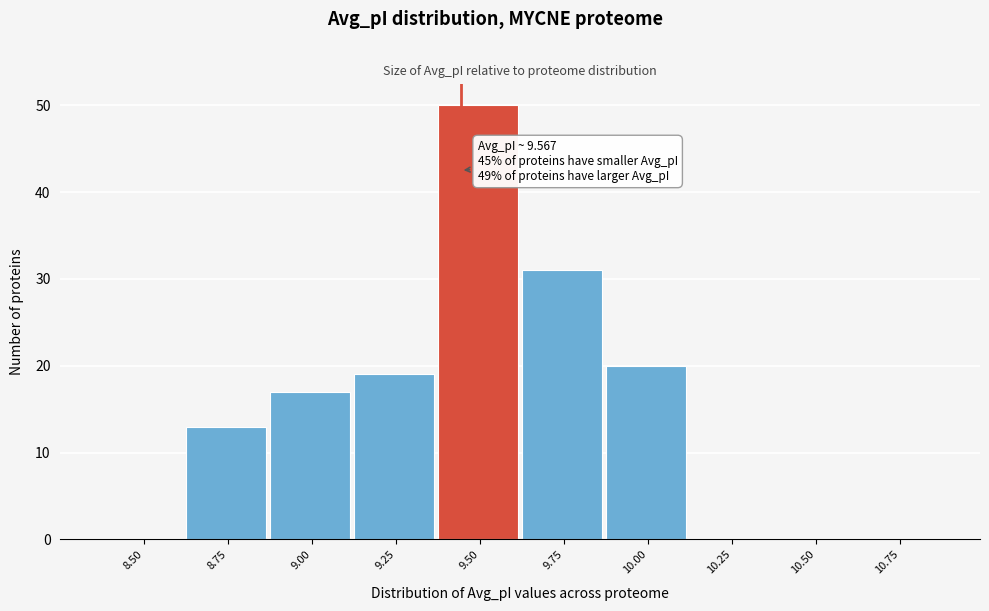

Reading left to right, extract all data points from this chart.

8.50=0	8.75=13	9.00=17	9.25=19	9.50=50	9.75=31	10.00=20	10.25=0	10.50=0	10.75=0